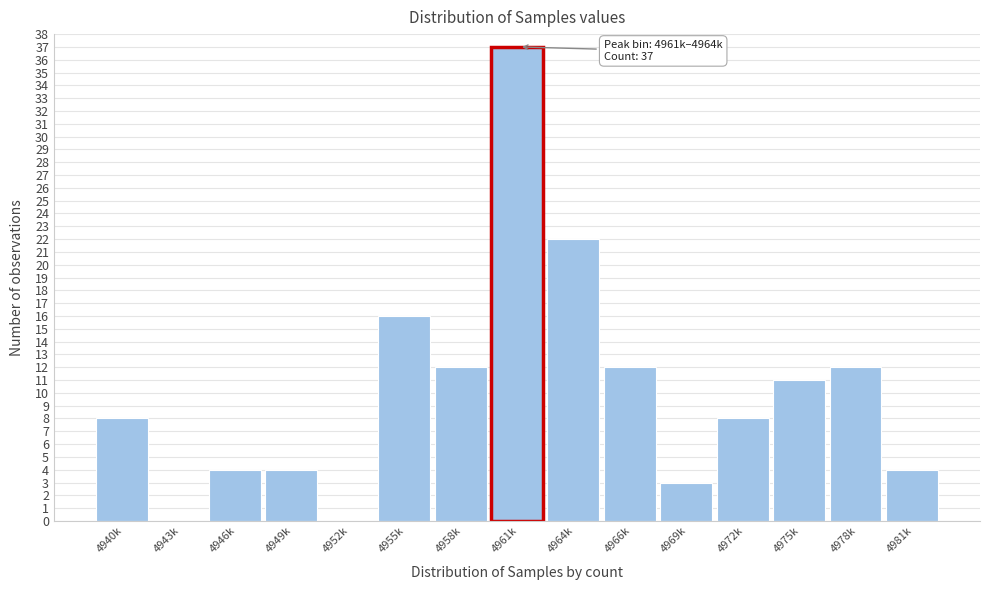

Reading left to right, extract all data points from this chart.

4940k=8	4943k=0	4946k=4	4949k=4	4952k=0	4955k=16	4958k=12	4961k=37	4964k=22	4966k=12	4969k=3	4972k=8	4975k=11	4978k=12	4981k=4